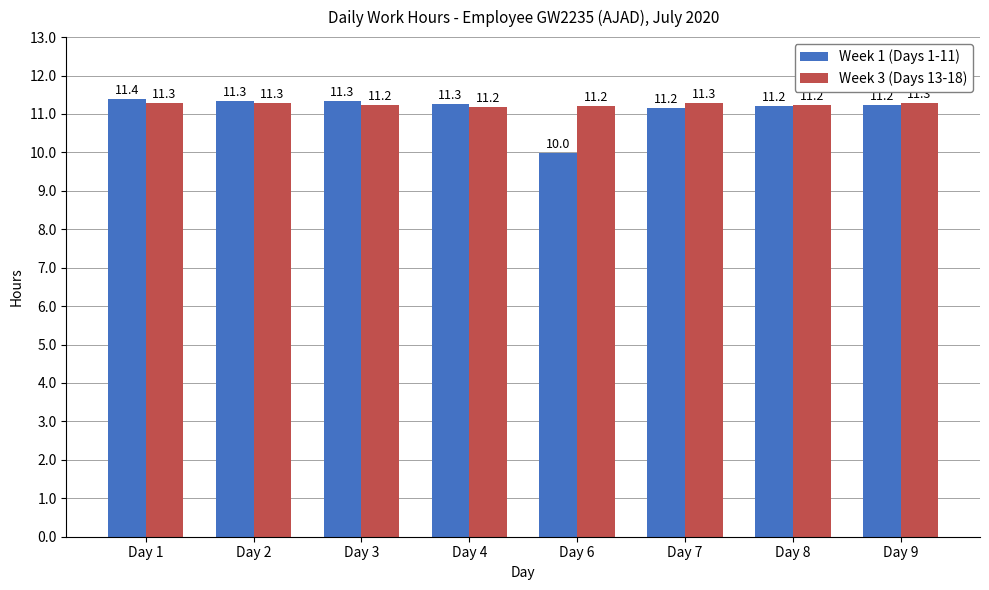

What is the difference between the maximum and minimum values in the Week 3 (Days 13-18) series?

0.1